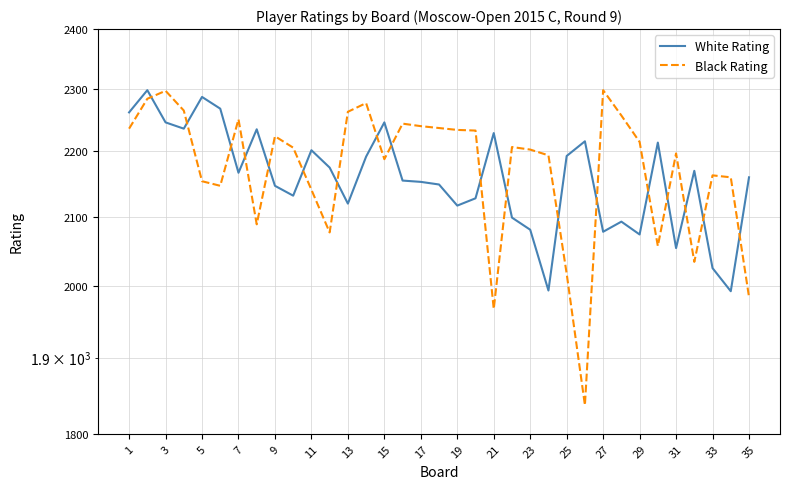

What is the sum of all White Rating values?

75586